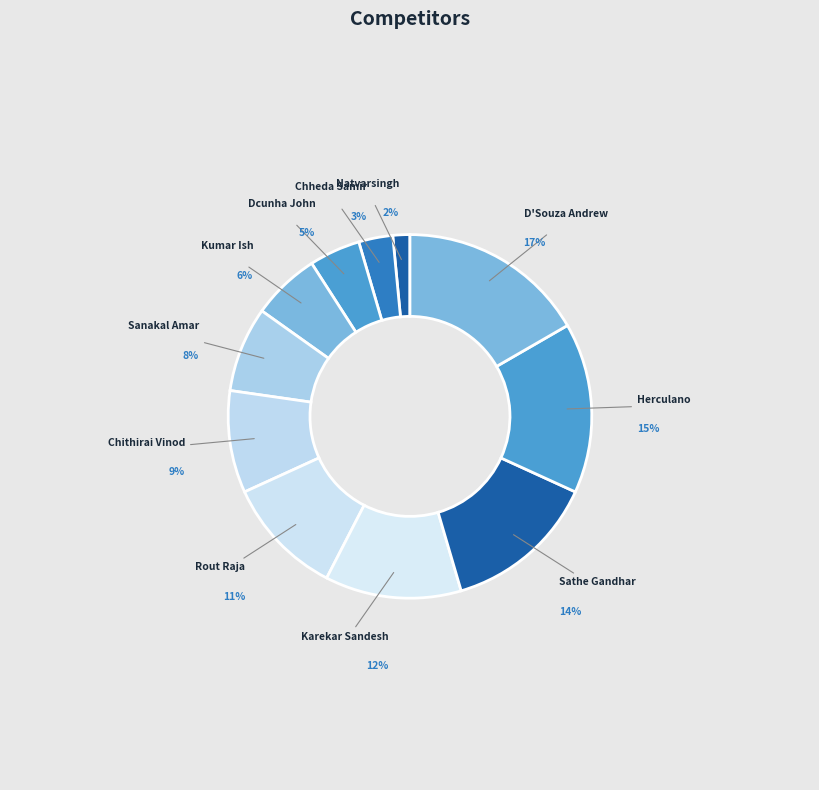

Rank the categories by value from lowest to highest.

Chavda Natvarsingh, Chheda Samir, Dcunha John, Kumar Ish, Sanakal Amar, Chithirai Vinod, Rout Raja, Karekar Sandesh, Sathe Gandhar, Rebello Rose Herculano, D'Souza Andrew